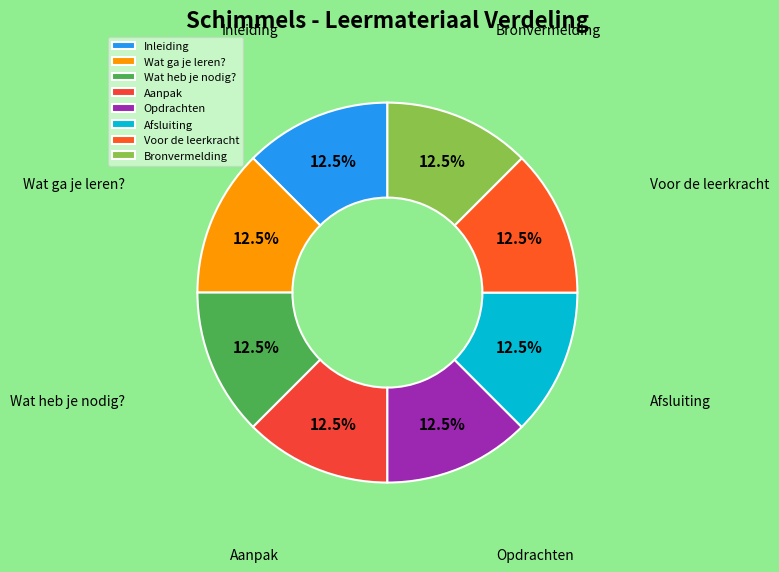

Combined, do Opdrachten and Voor de leerkracht account for over 50%?

No